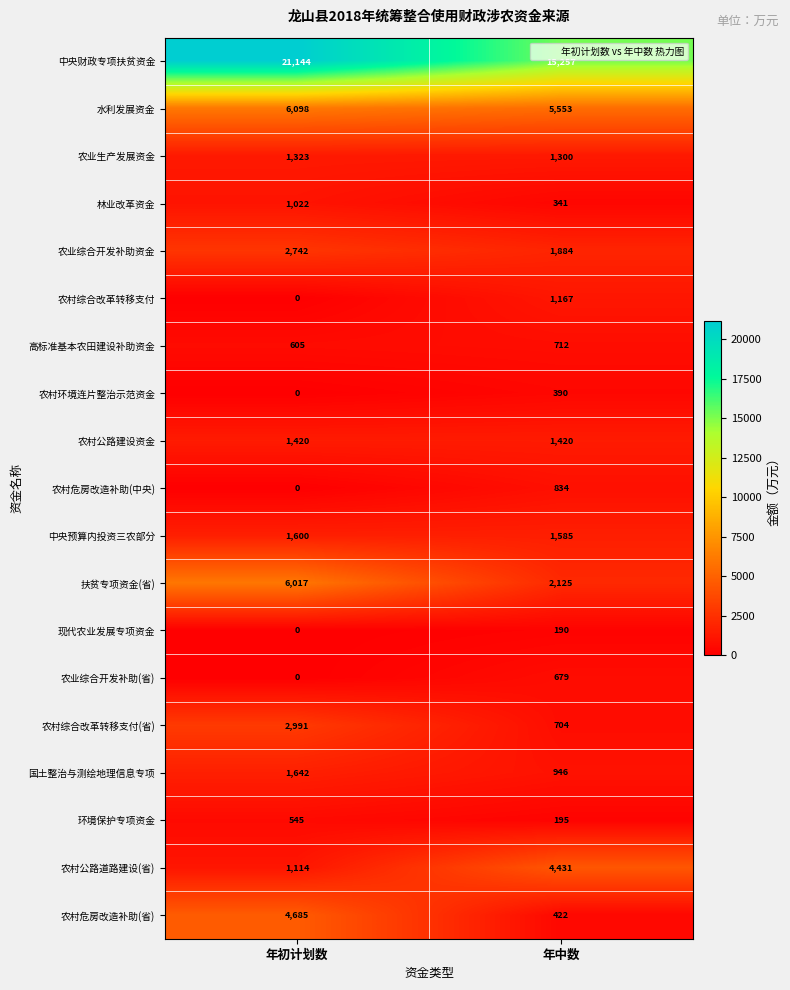

Which series changed the most between 年初计划数 and 年中数?

中央财政专项扶贫资金